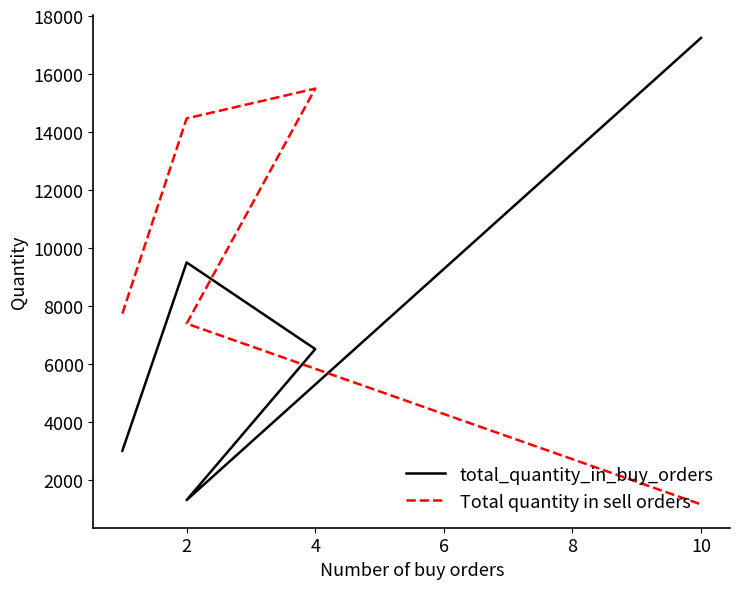

What is the value of the Total quantity in sell orders point at the 4th from the left?

7390